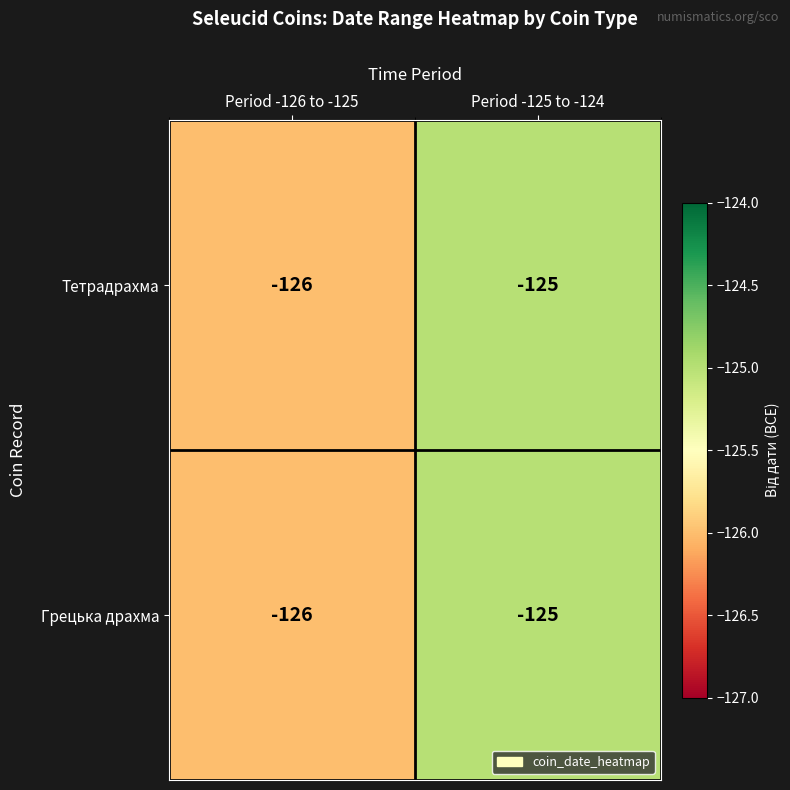

The Грецька драхма series shows -218 at Period -125 to -124. True or false?

False